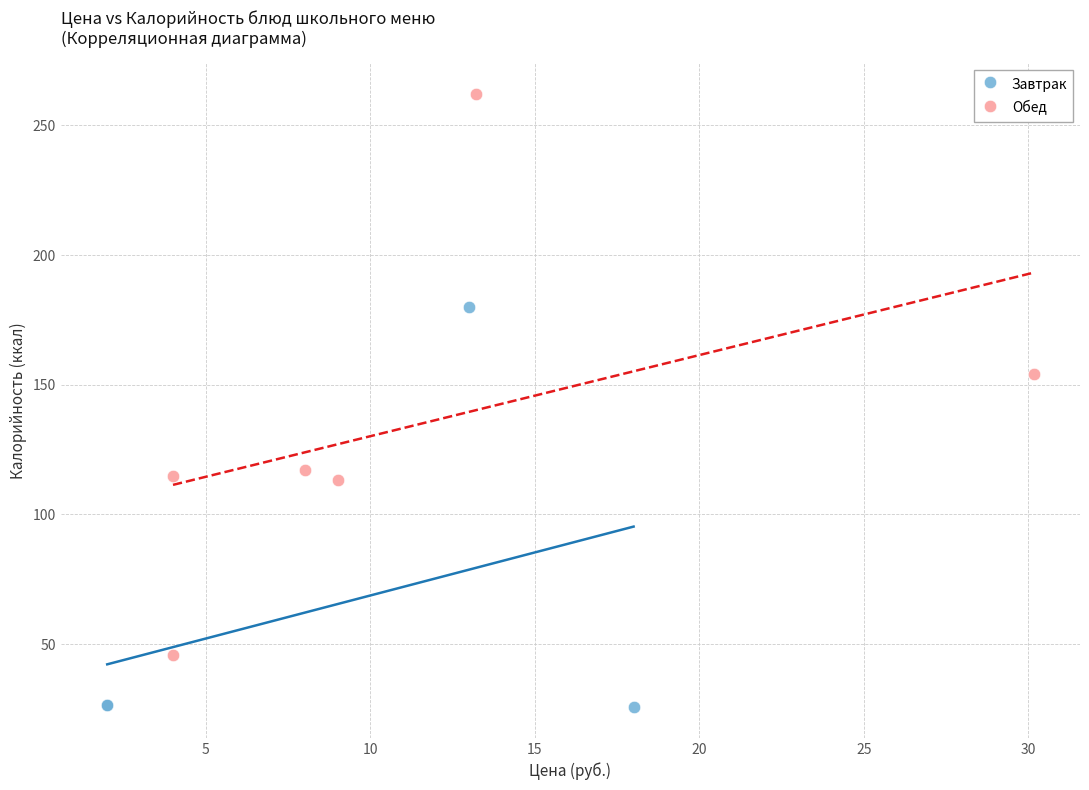

Which series contains the highest Y value?

Обед